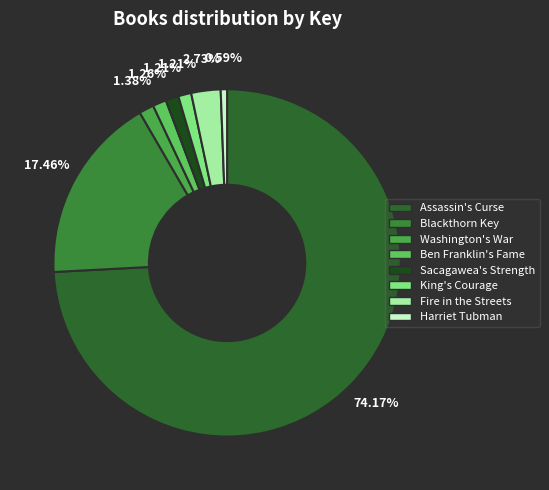

What is the change in value from Blackthorn Key to King's Courage?

-466731248